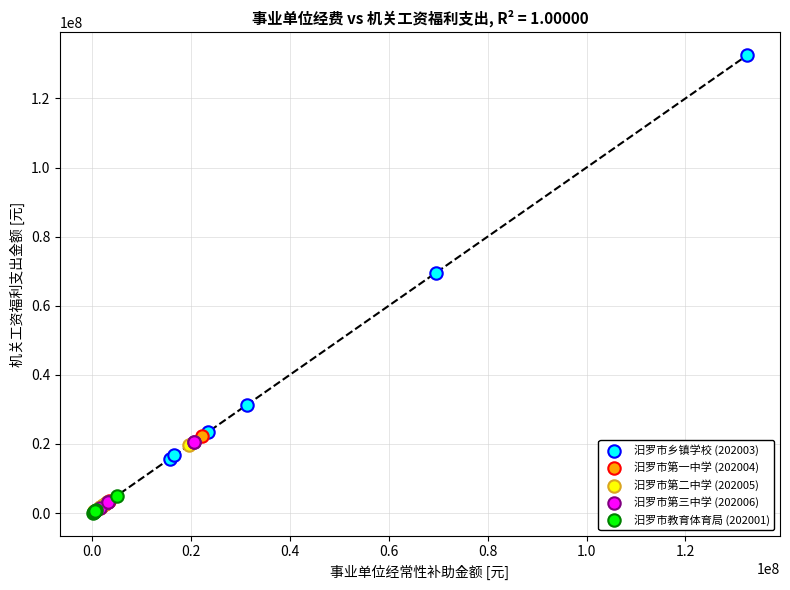

What are all the series names shown in the legend?

汨罗市乡镇学校 (202003), 汨罗市第一中学 (202004), 汨罗市第二中学 (202005), 汨罗市第三中学 (202006), 汨罗市教育体育局 (202001)